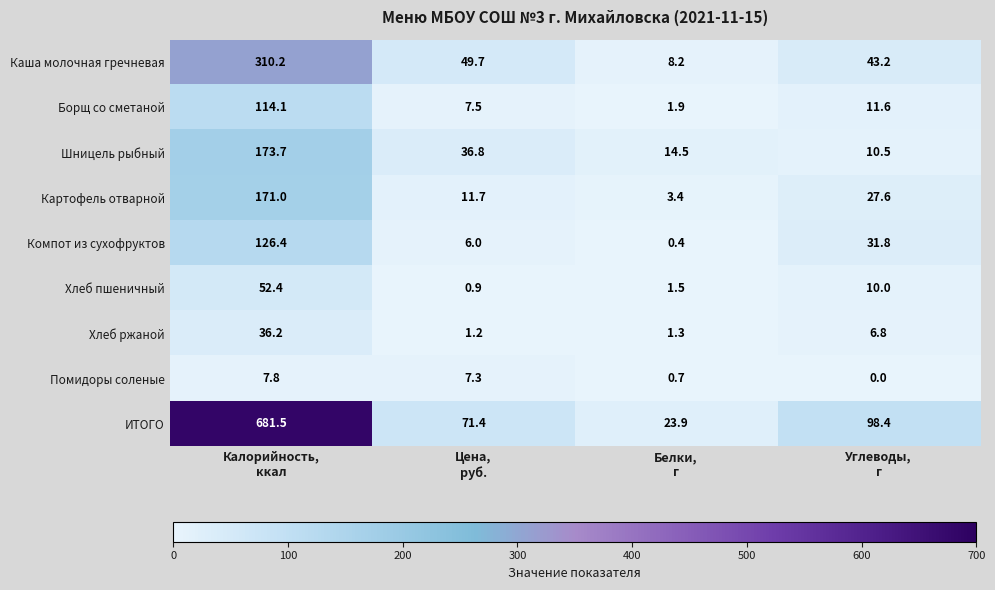

Rank the series by their maximum value, from lowest to highest.

Помидоры соленые, Хлеб ржаной, Хлеб пшеничный, Борщ со сметаной, Компот из сухофруктов, Картофель отварной, Шницель рыбный, Каша молочная гречневая, ИТОГО